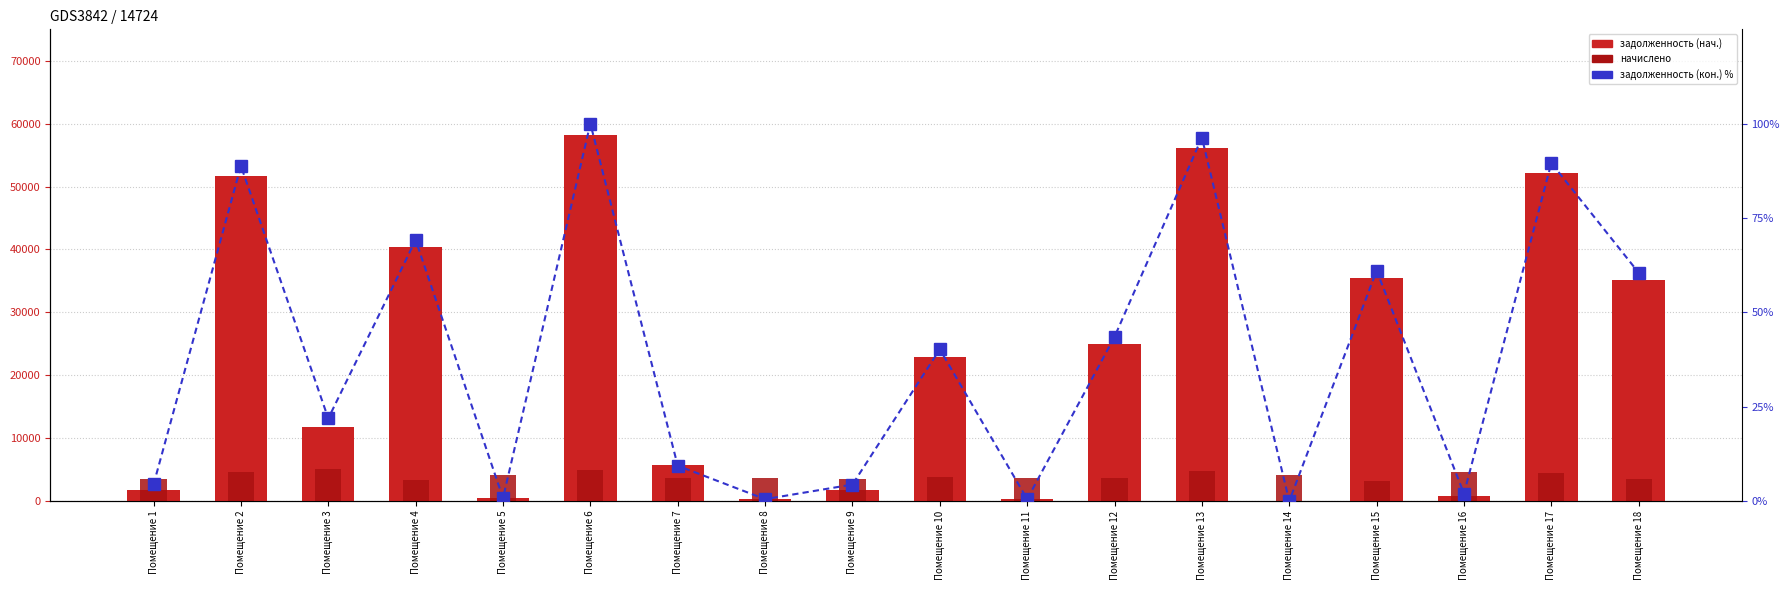

Does the chart contain any negative values?

No